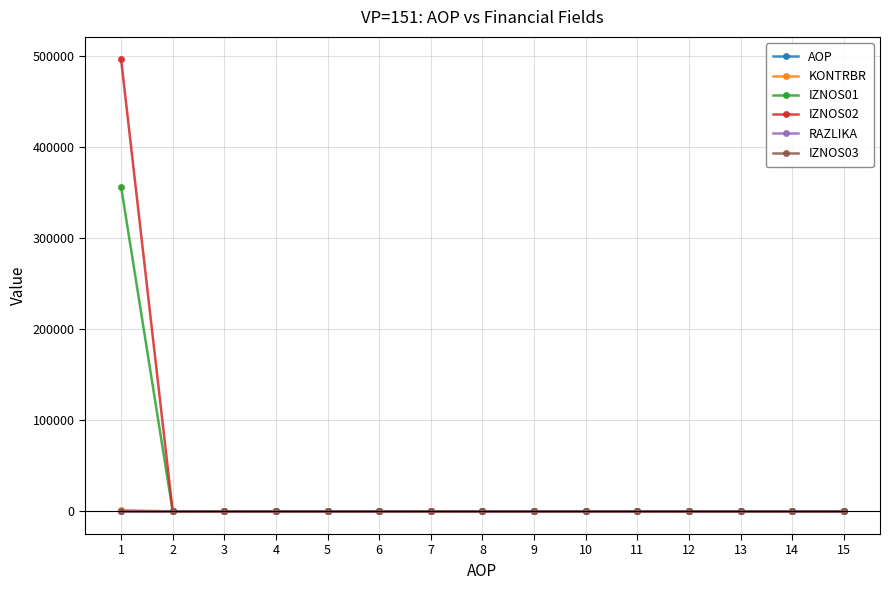

Which series has the largest range (max minus min)?

IZNOS02